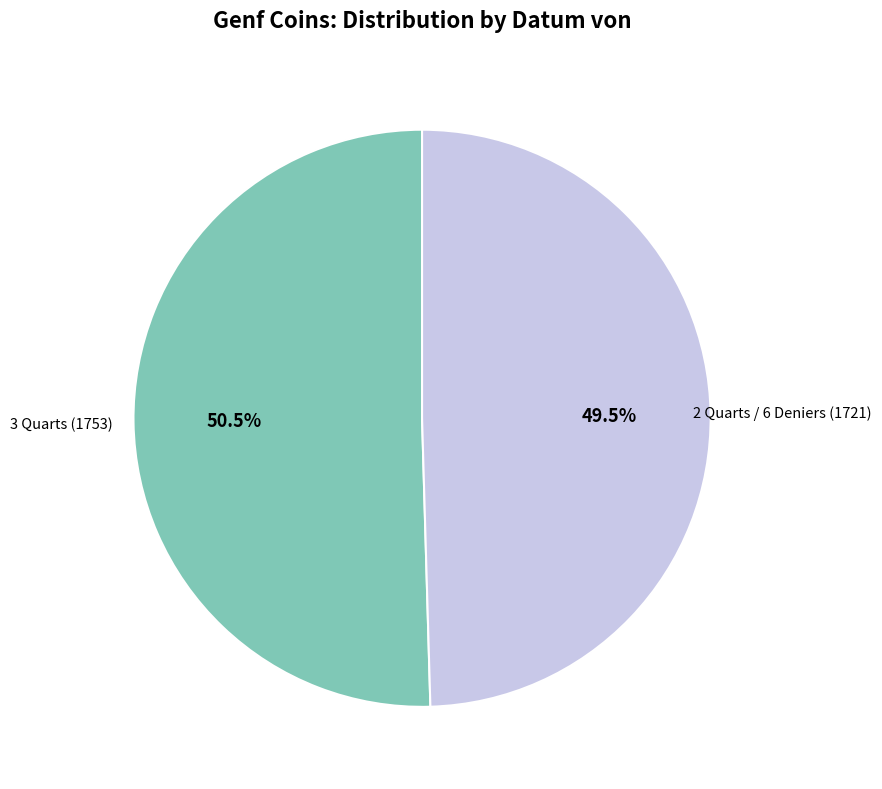

Approximately how many times larger is the value at 3 Quarts (1753) compared to 2 Quarts / 6 Deniers (1721)?

1.0